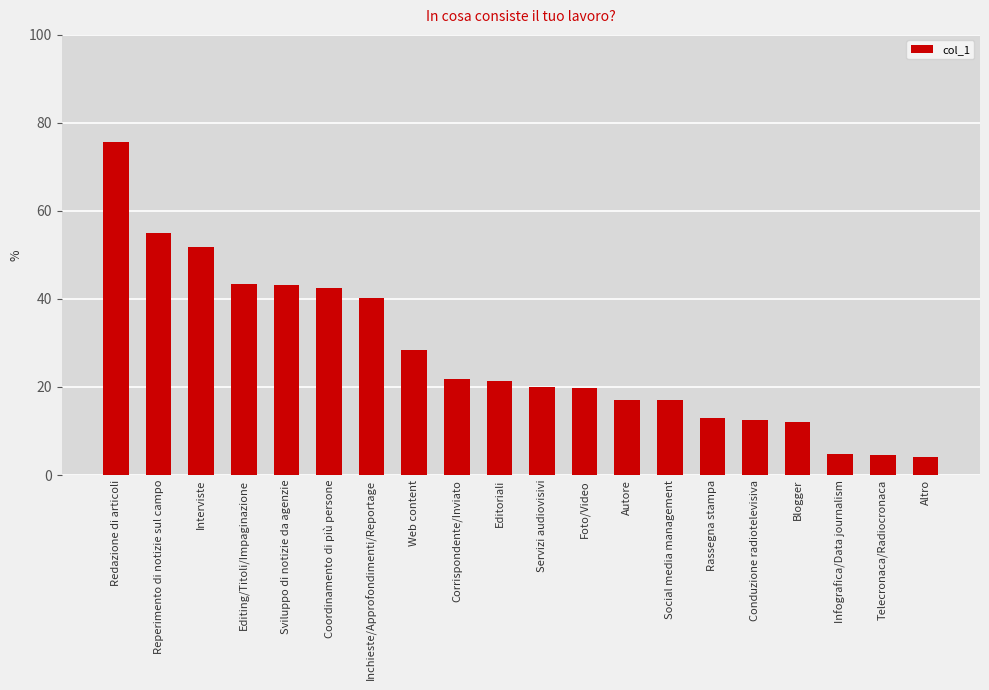

What value does the data have at Social media management?

17.0